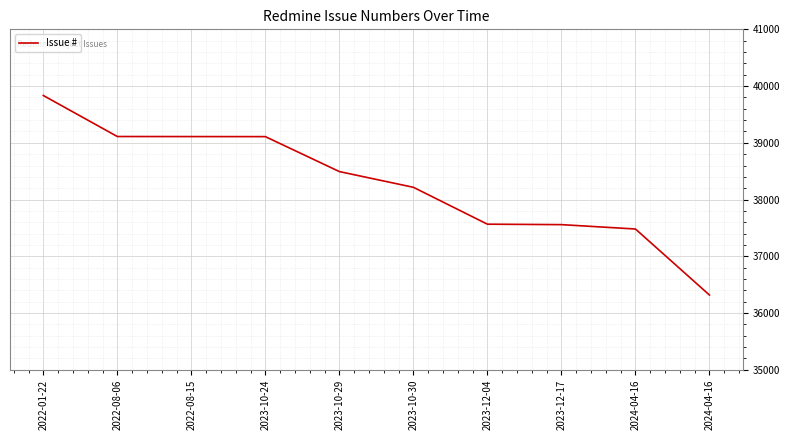

What is the sum of all values?

382795